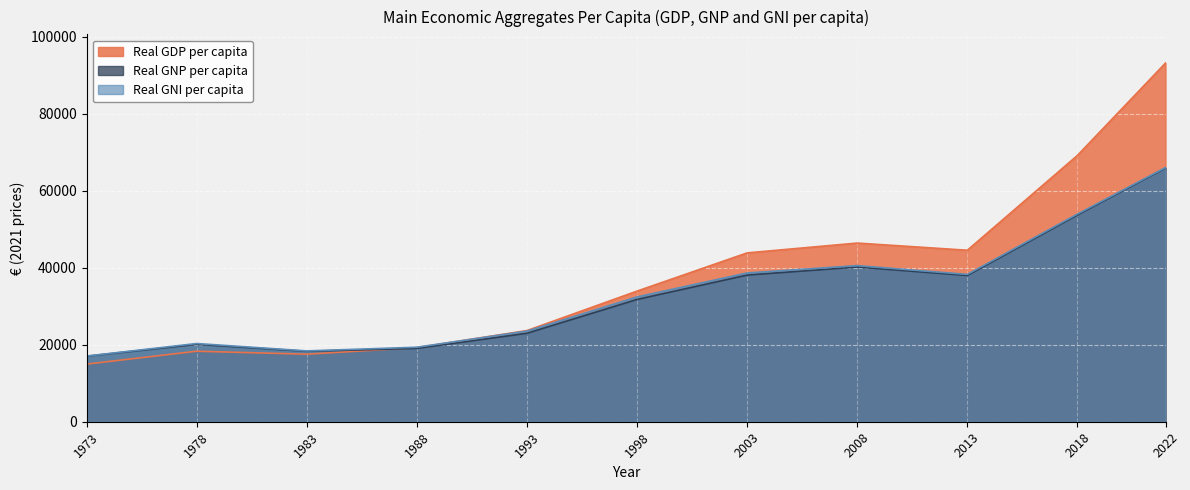

In Real GNP per capita, how many points are higher than both neighbors (excluding endpoints)?

2